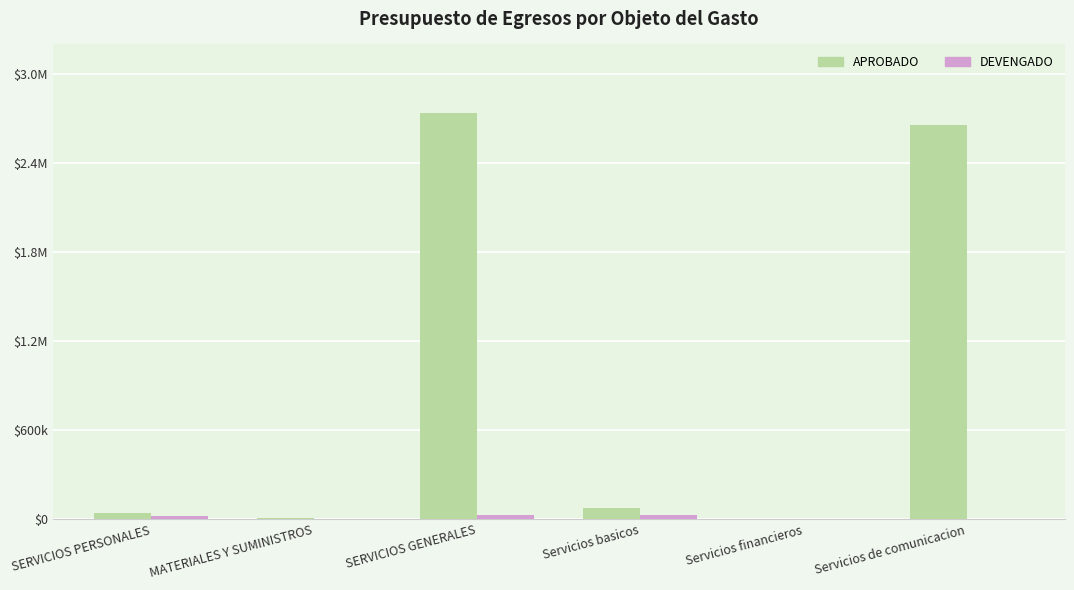

Is the value of APROBADO at SERVICIOS PERSONALES greater than the value of DEVENGADO at MATERIALES Y SUMINISTROS?

Yes